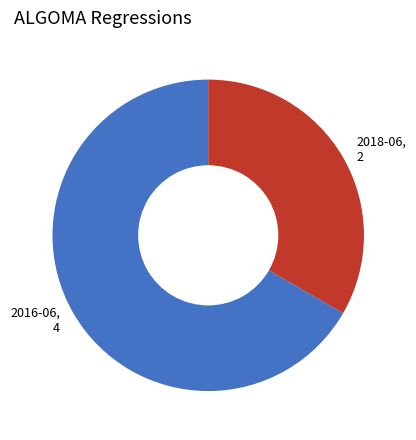

Does any single category account for the majority?

Yes